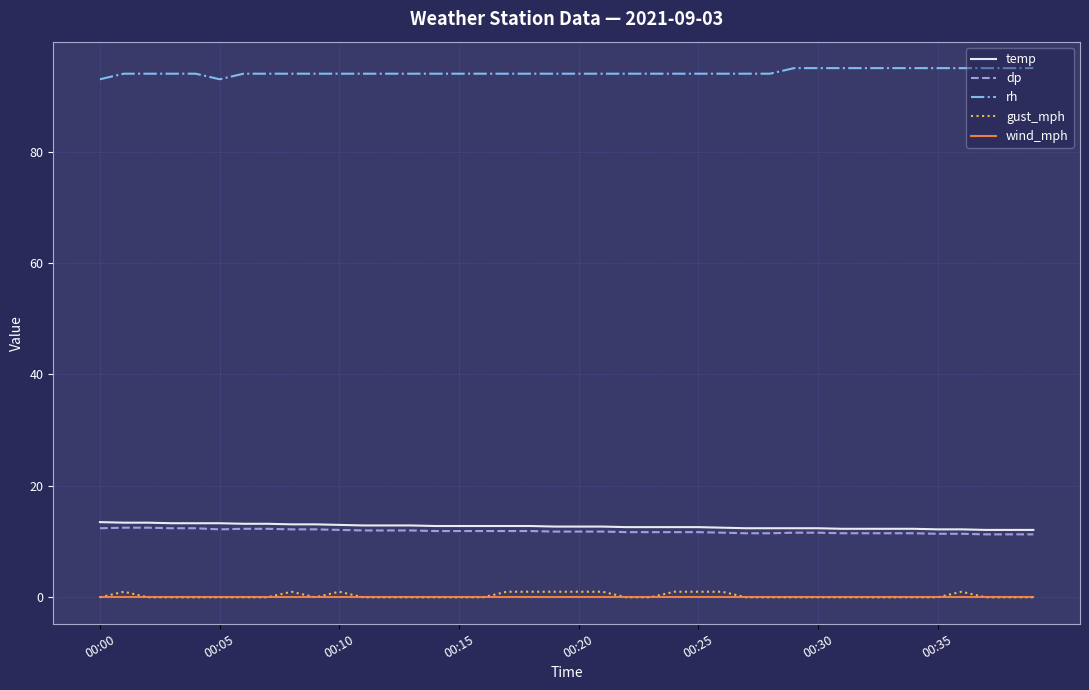

Which series has the largest total across all categories?

rh